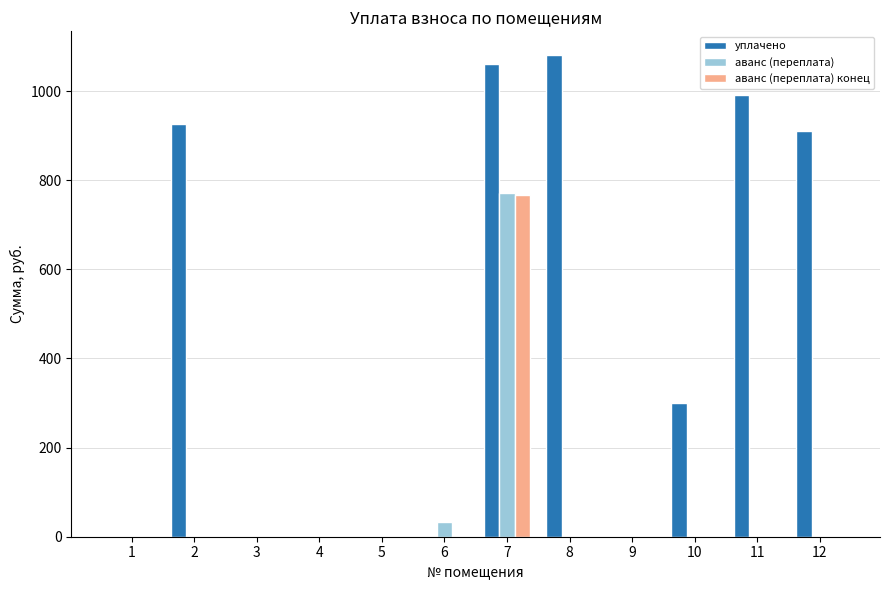

How many series are shown in this chart?

3